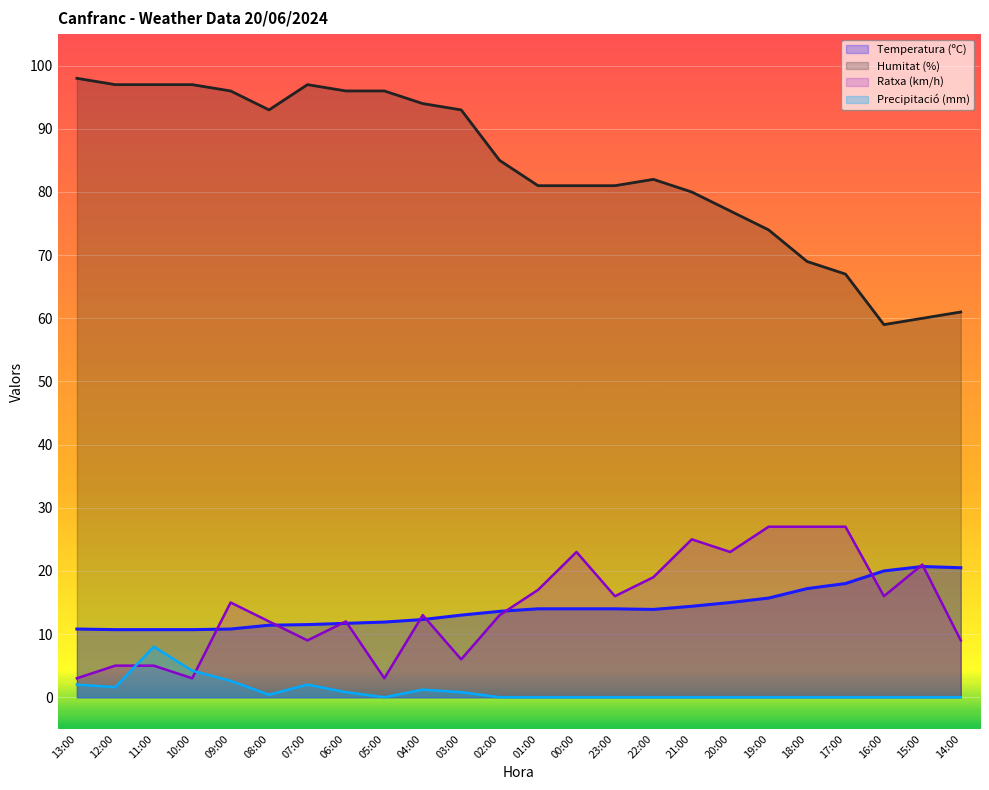

What is the difference between the Ratxa (km/h) values at 16:00 and 05:00?

13.0